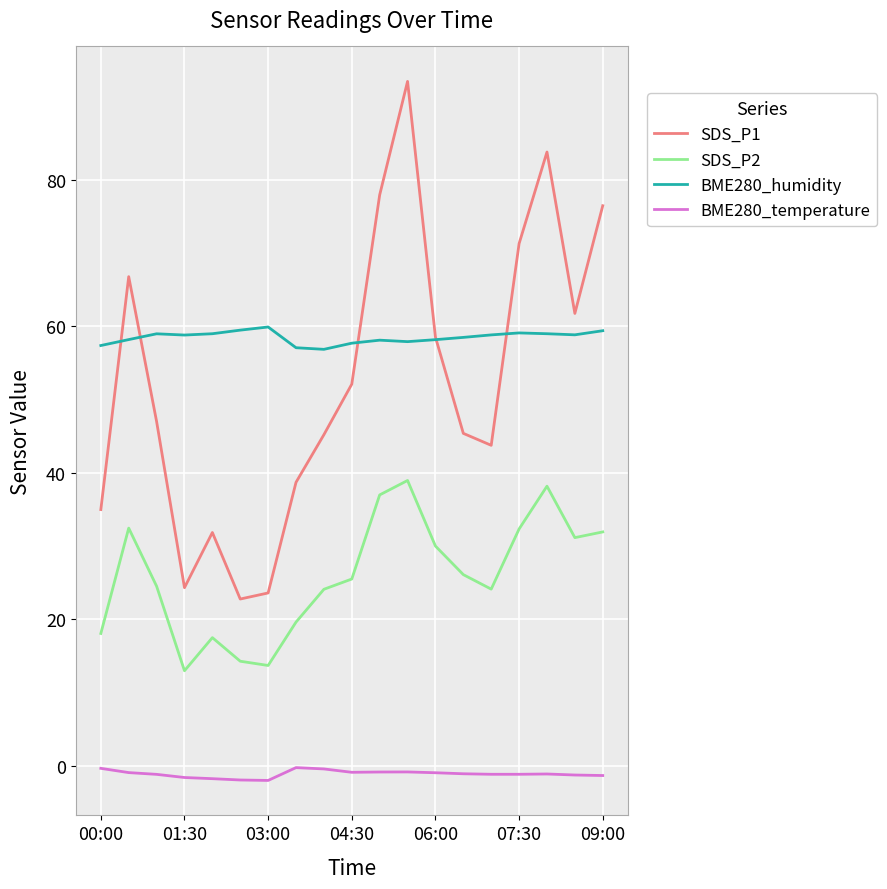

In SDS_P1, how many points are lower than both neighbors (excluding endpoints)?

4